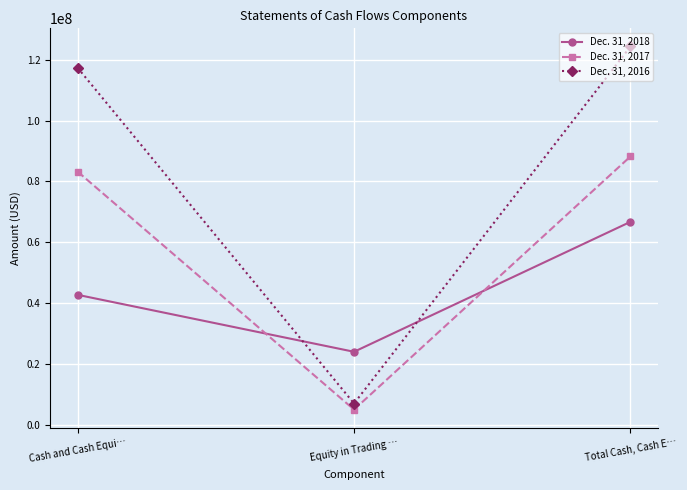

Which category has the lowest value in the Dec. 31, 2018 series?

Equity in Trading …